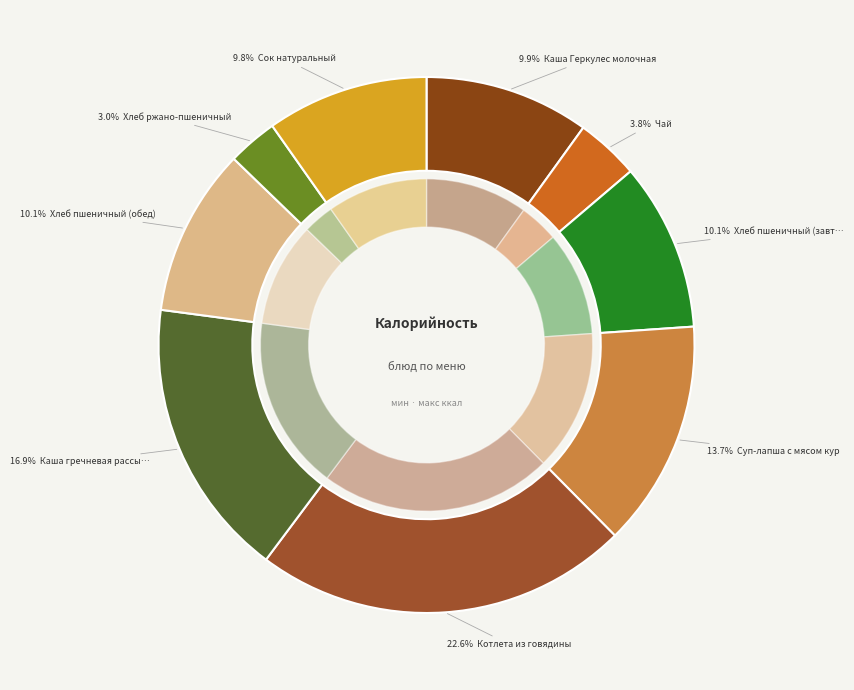

Which slice is the smallest?

Хлеб ржано-пшеничный